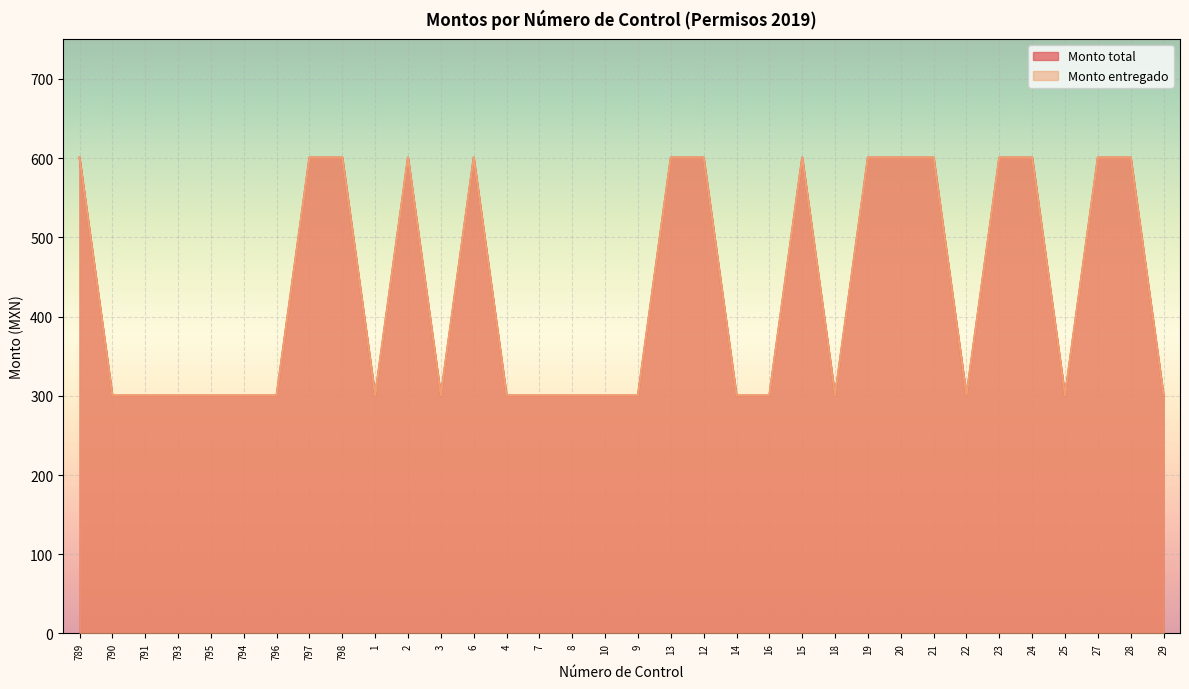

What position from the right is 20?

9